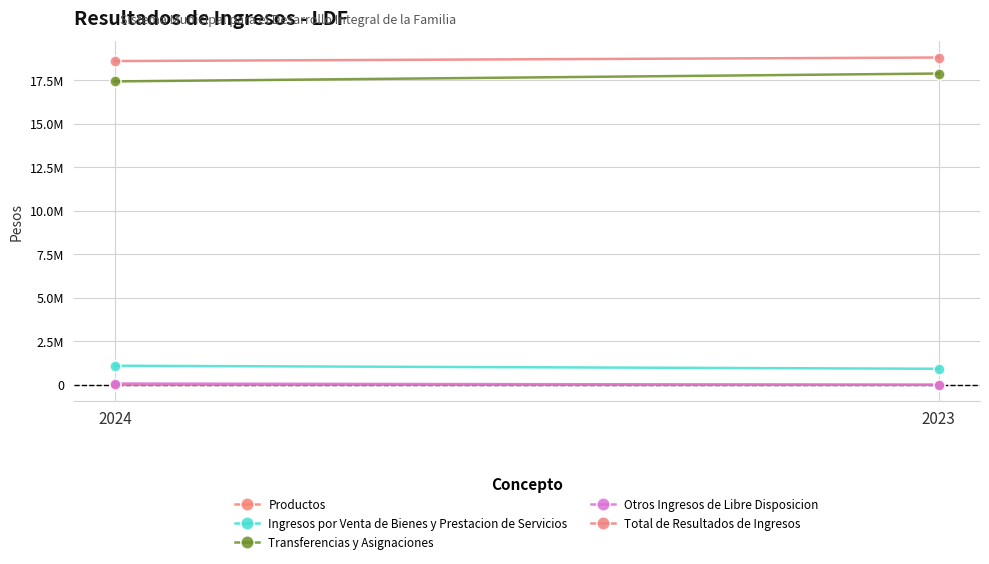

Which category has the highest value in the Productos series?

2024